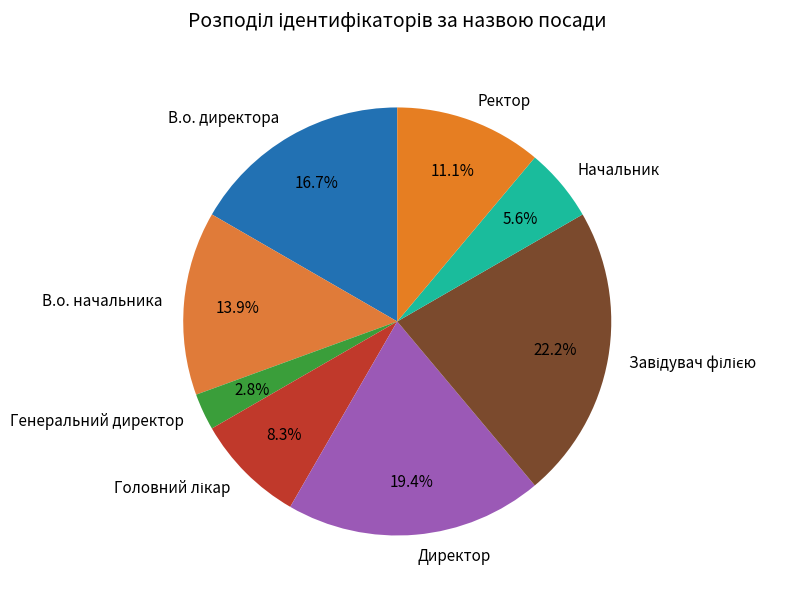

Does В.о. директора represent more than half of the total?

No